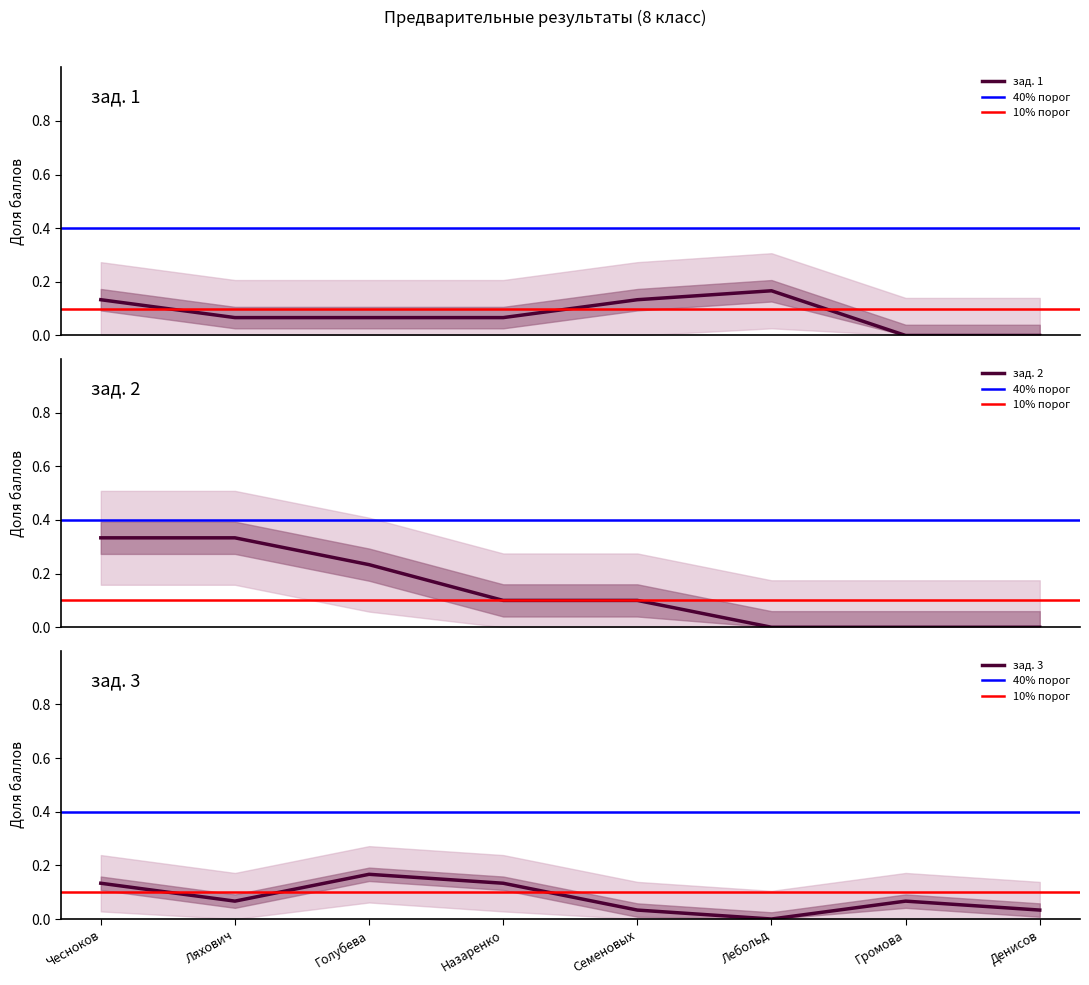

What is the greatest value displayed?

0.3